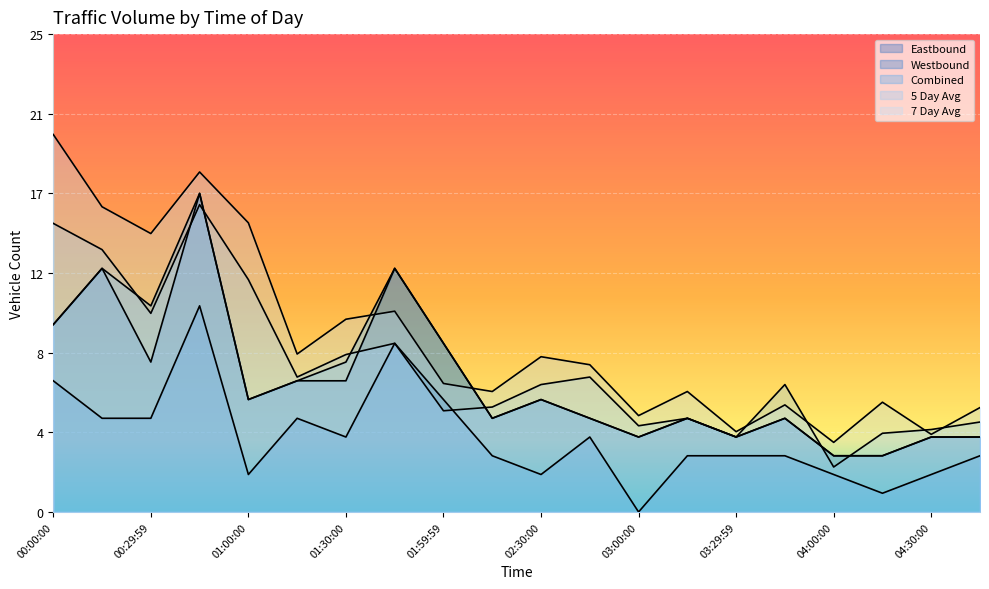

List the series in order of their peak value, highest first.

7 Day Avg, Eastbound, Combined, 5 Day Avg, Westbound